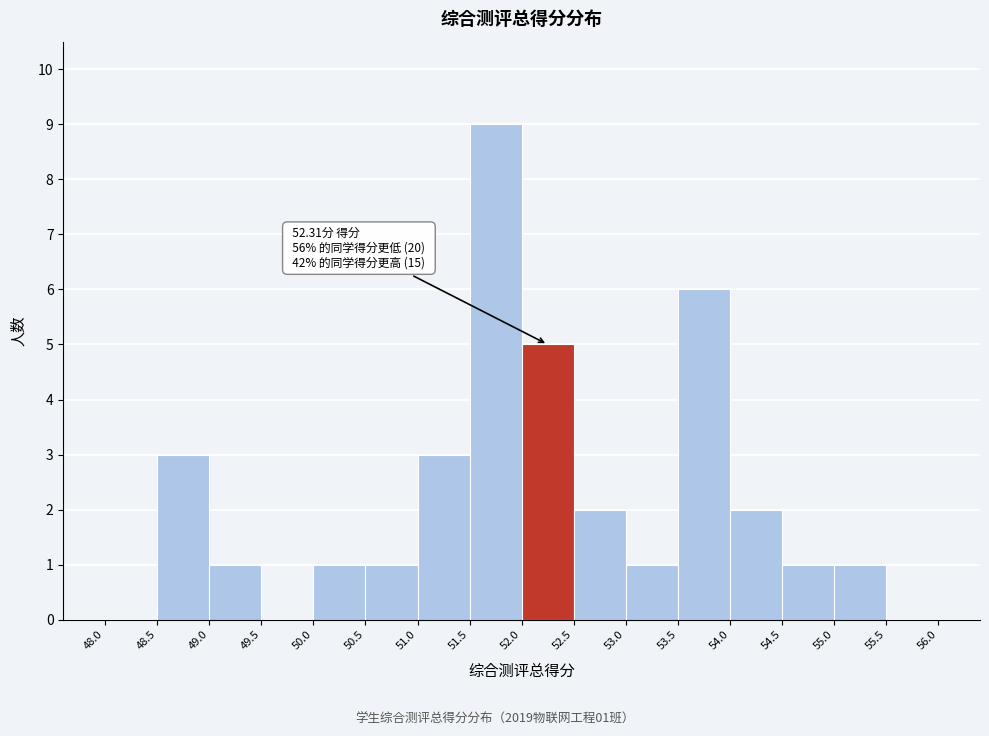

Over which range of the x-axis is the bar tallest?

51.5 to 52.0